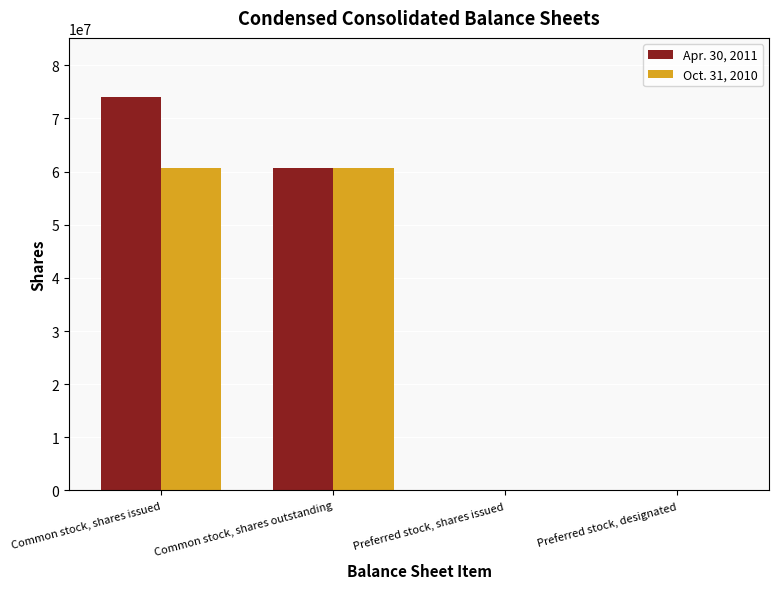

Where is Apr. 30, 2011 nearest to the value 37023077?

Common stock, shares outstanding